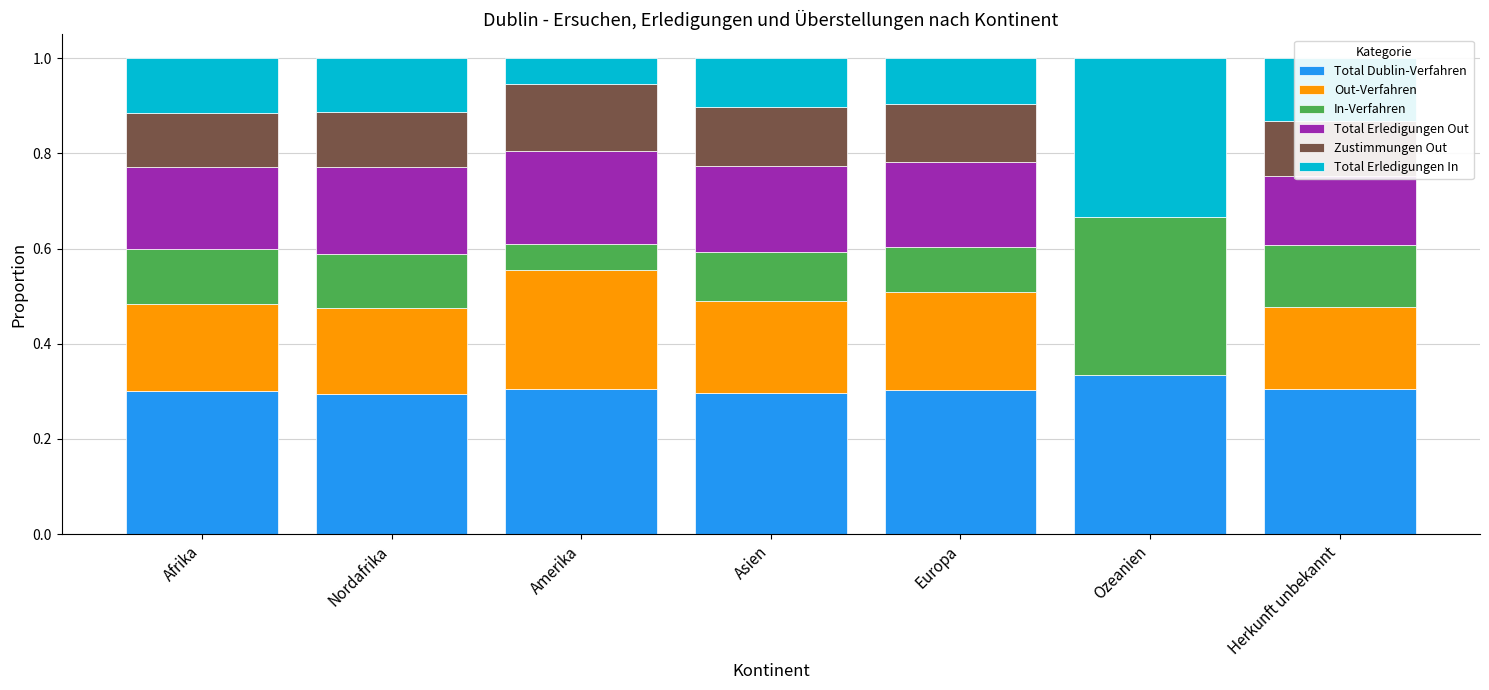

What is the sum of all Total Dublin-Verfahren values?

2.1